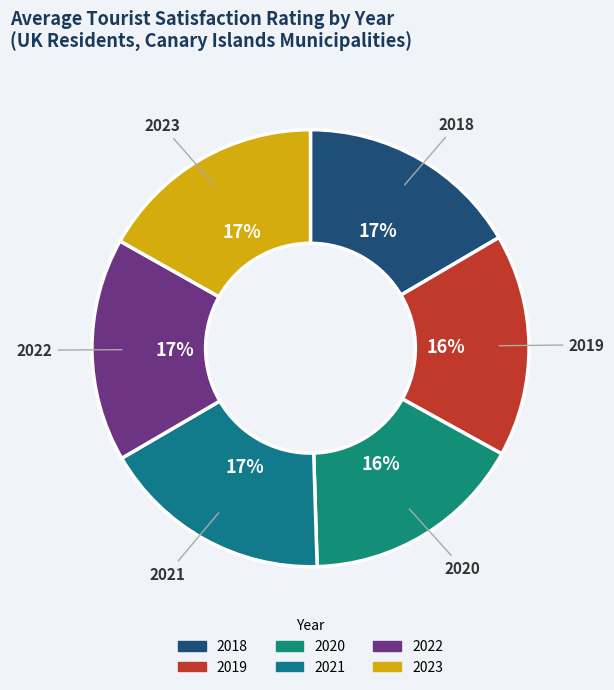

To the nearest percent, what is the average slice percentage?

17%